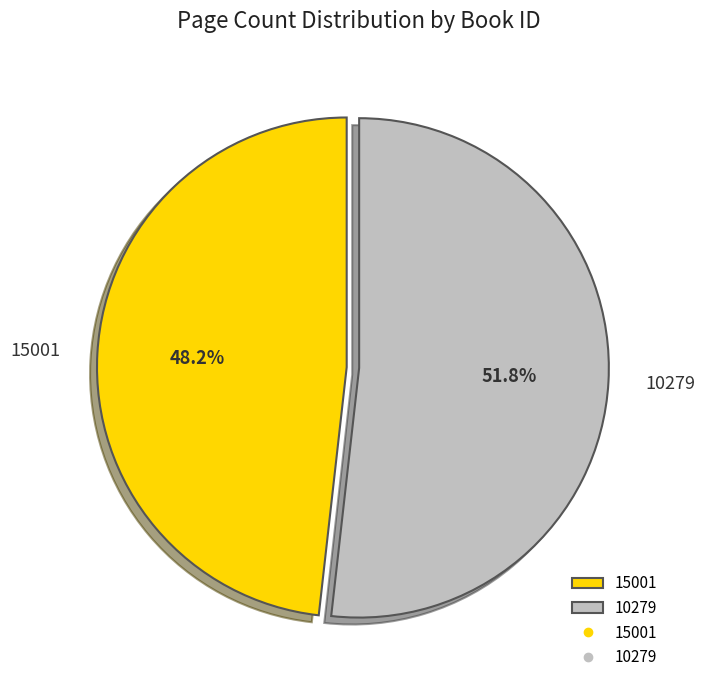

Is the sum of 10279 and 15001 greater than half?

Yes